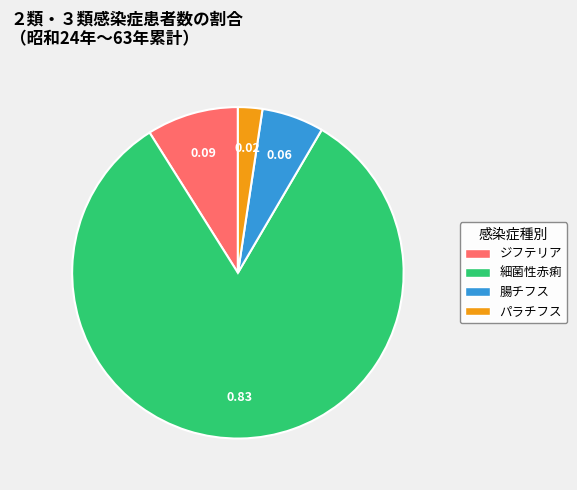

Is there a majority slice in this chart?

Yes